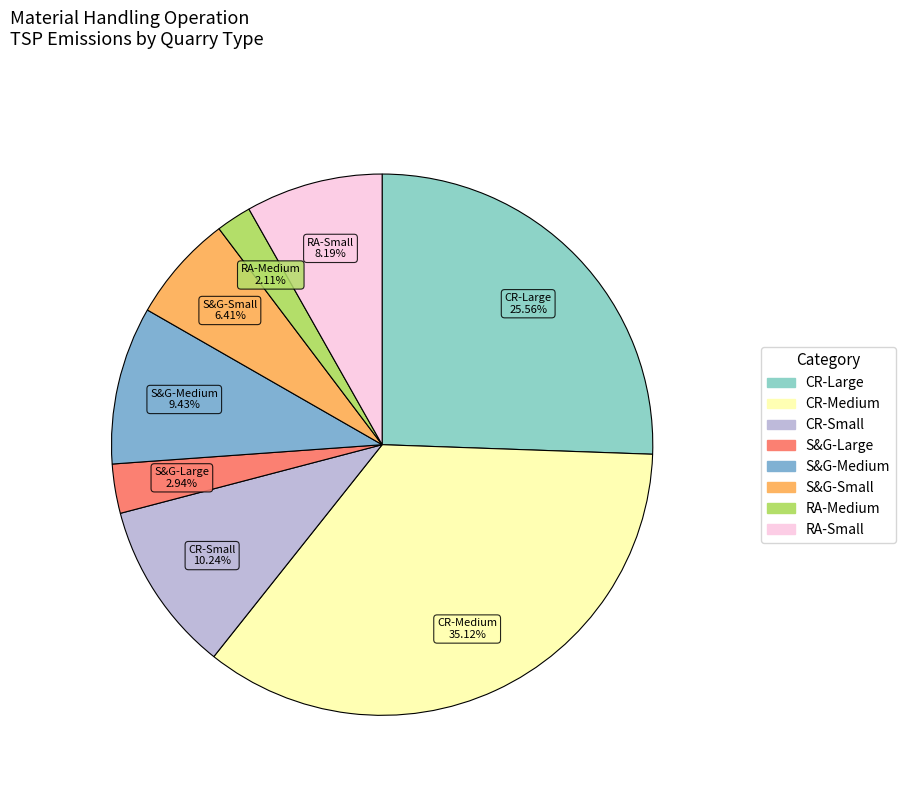

Count the number of slices in the pie.

8